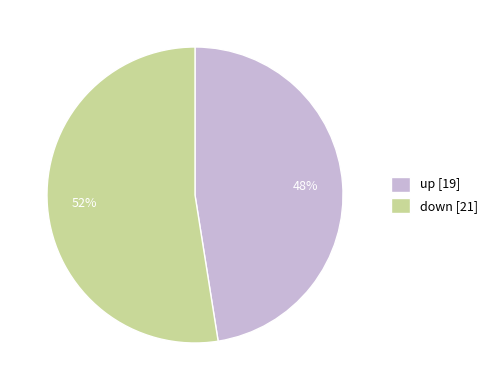

To the nearest percent, what is the combined percentage of up [19] and down [21]?

100%